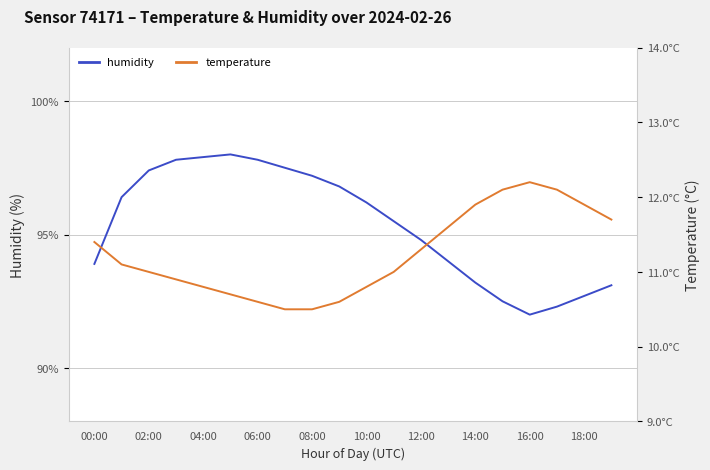

What is the average value of the temperature series?

11.2